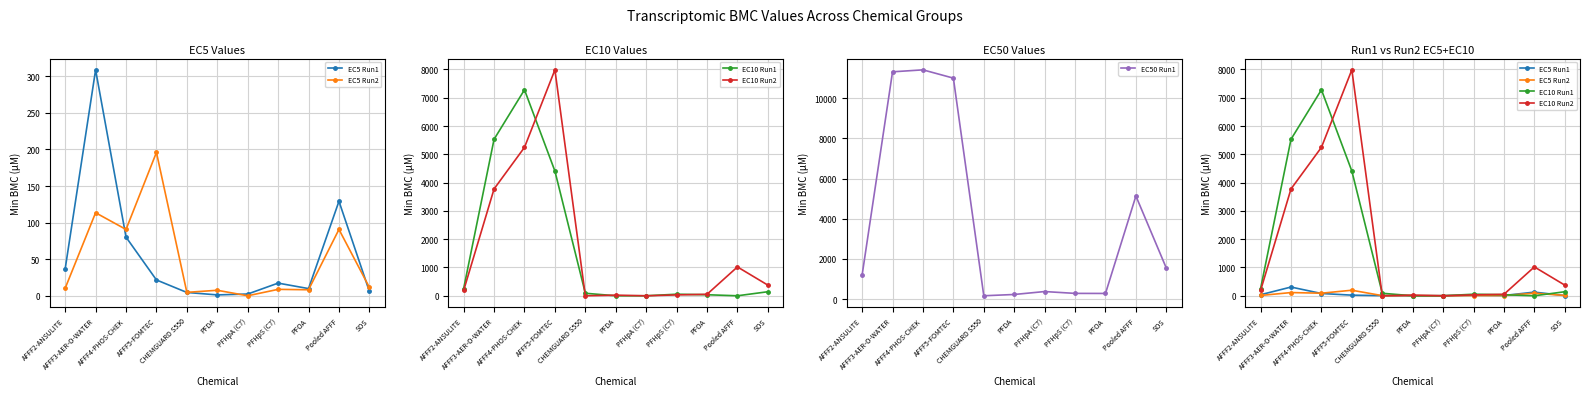

Which series has the largest total across all categories?

EC50 Run1